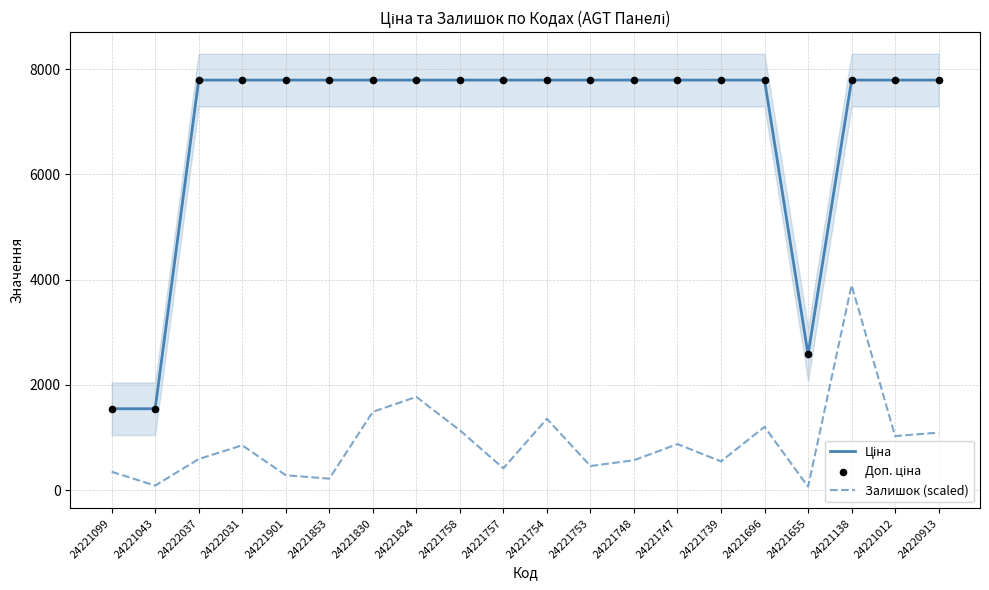

Which series contains the lowest Y value?

Залишок (scaled)